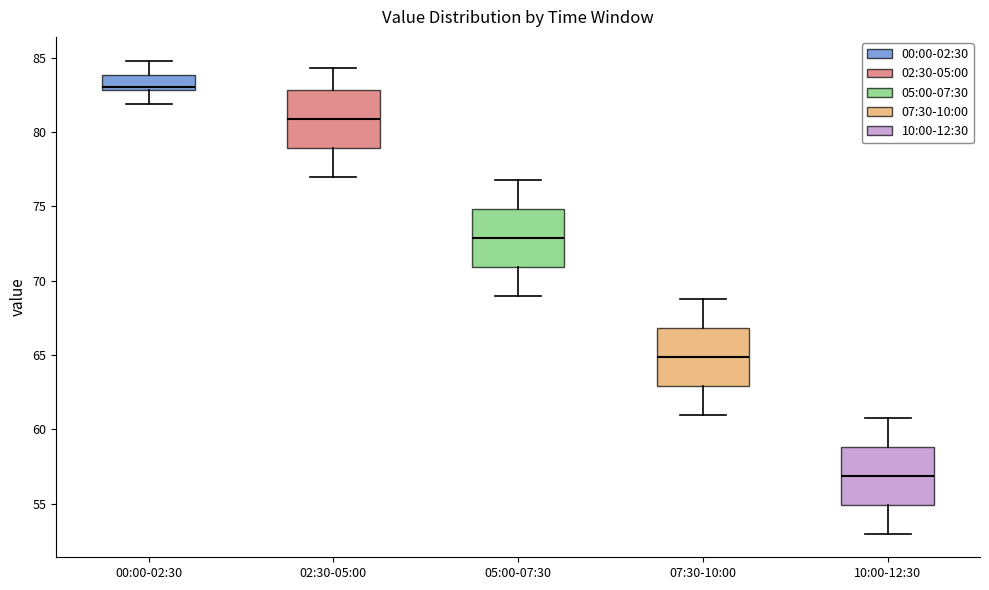

Where is the lower edge of the box for 00:00-02:30 on the y-axis? The values are not printed on the chart, so give them approximately, as read against the axis.

83.0